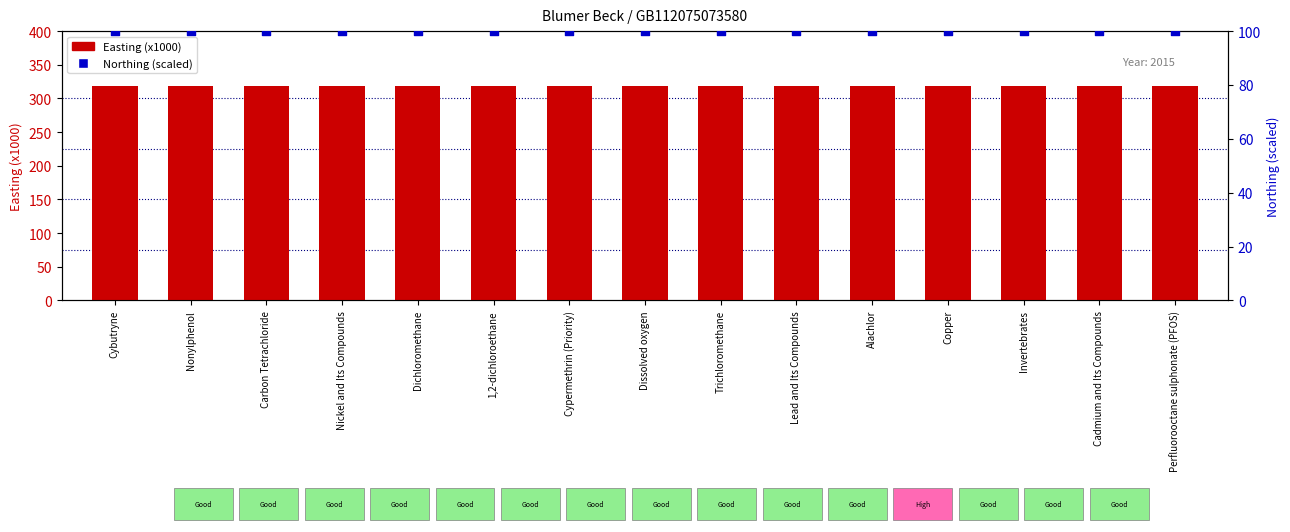

Is the value of Easting (x1000) at Alachlor greater than the value of Northing (scaled) at Invertebrates?

Yes